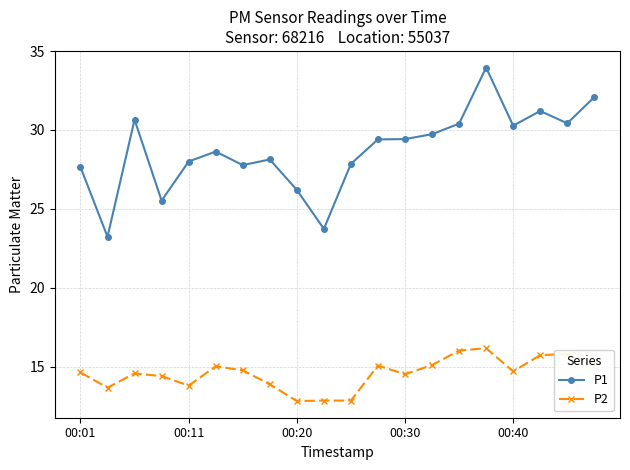

True or false: P1 and P2 cross at least once.

False